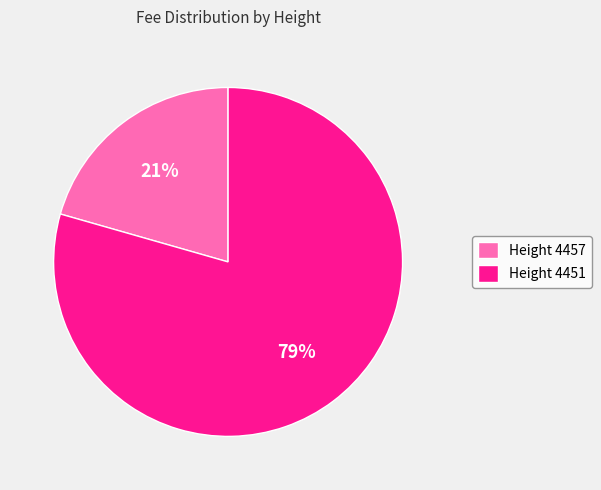

To the nearest percent, what portion does Height 4457 represent?

21%